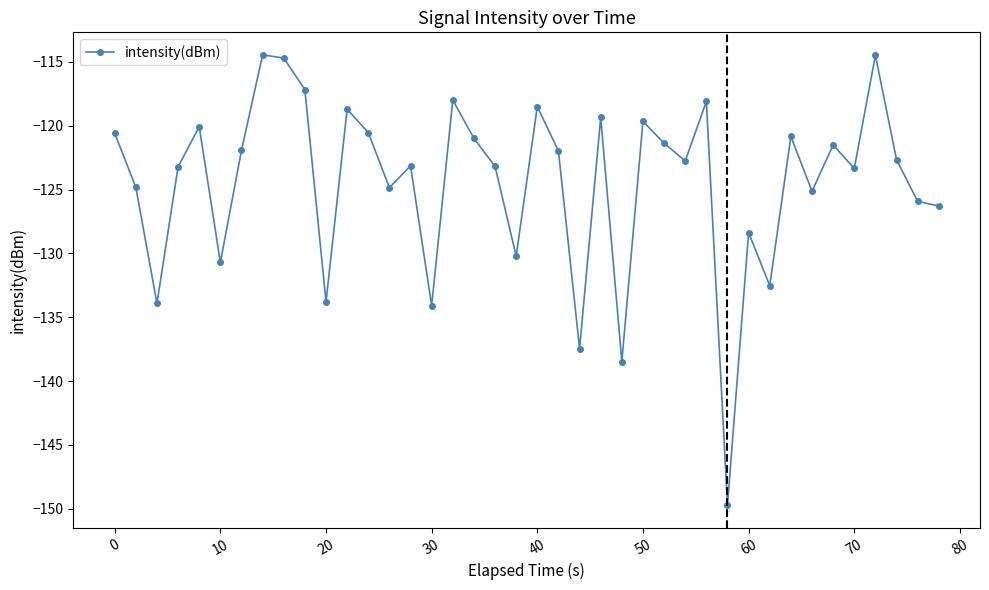

What is the maximum value shown in the chart?

-114.5